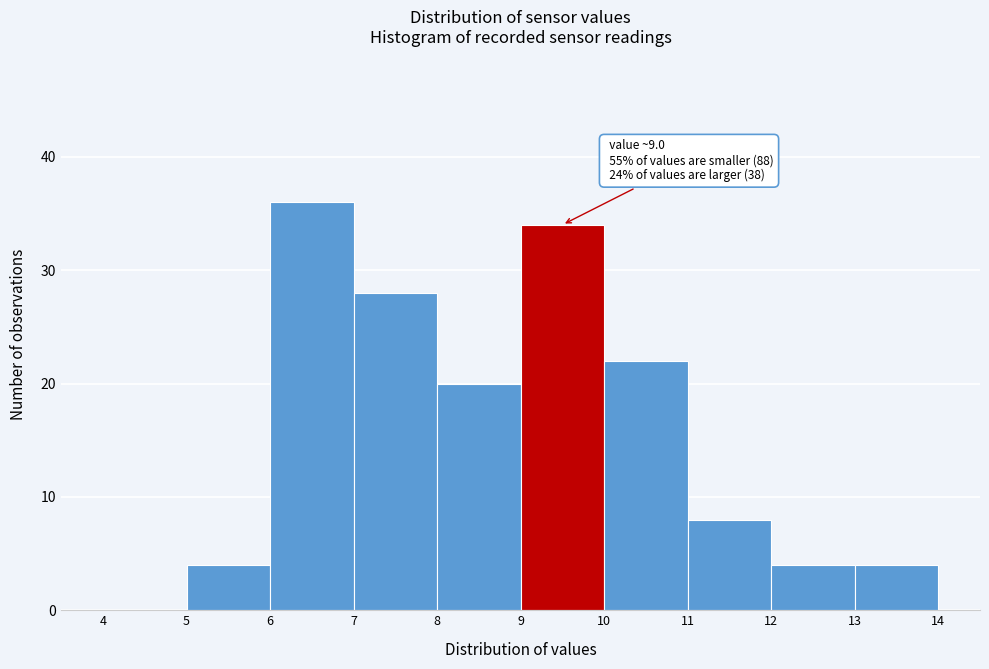

Over which range of the x-axis is the bar tallest?

6 to 7